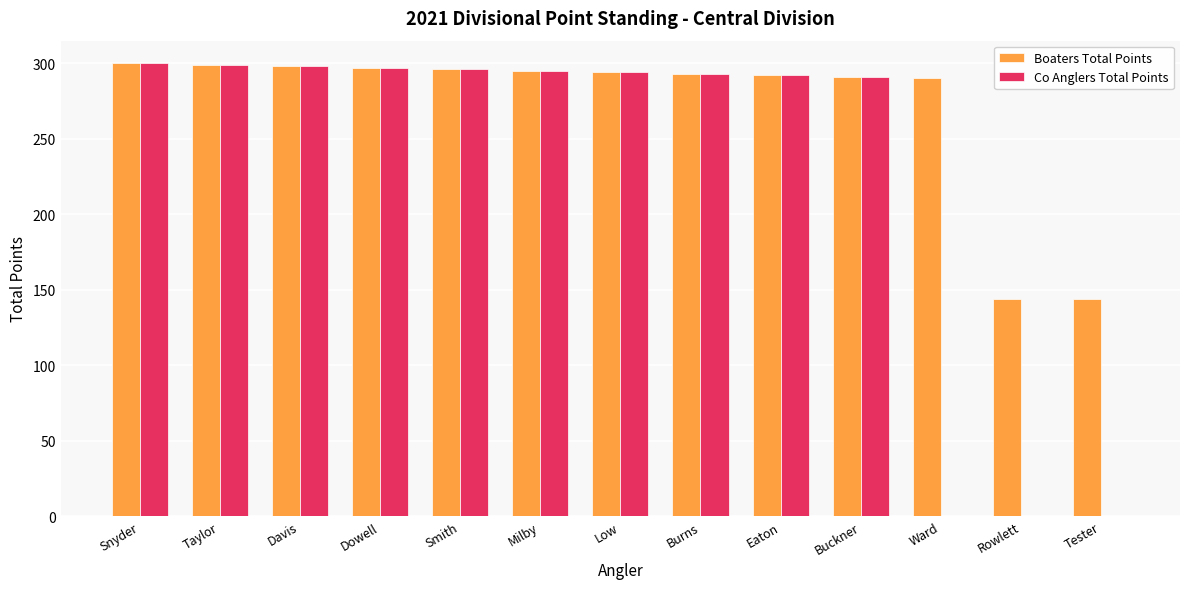

Which series has the largest total across all categories?

Boaters Total Points